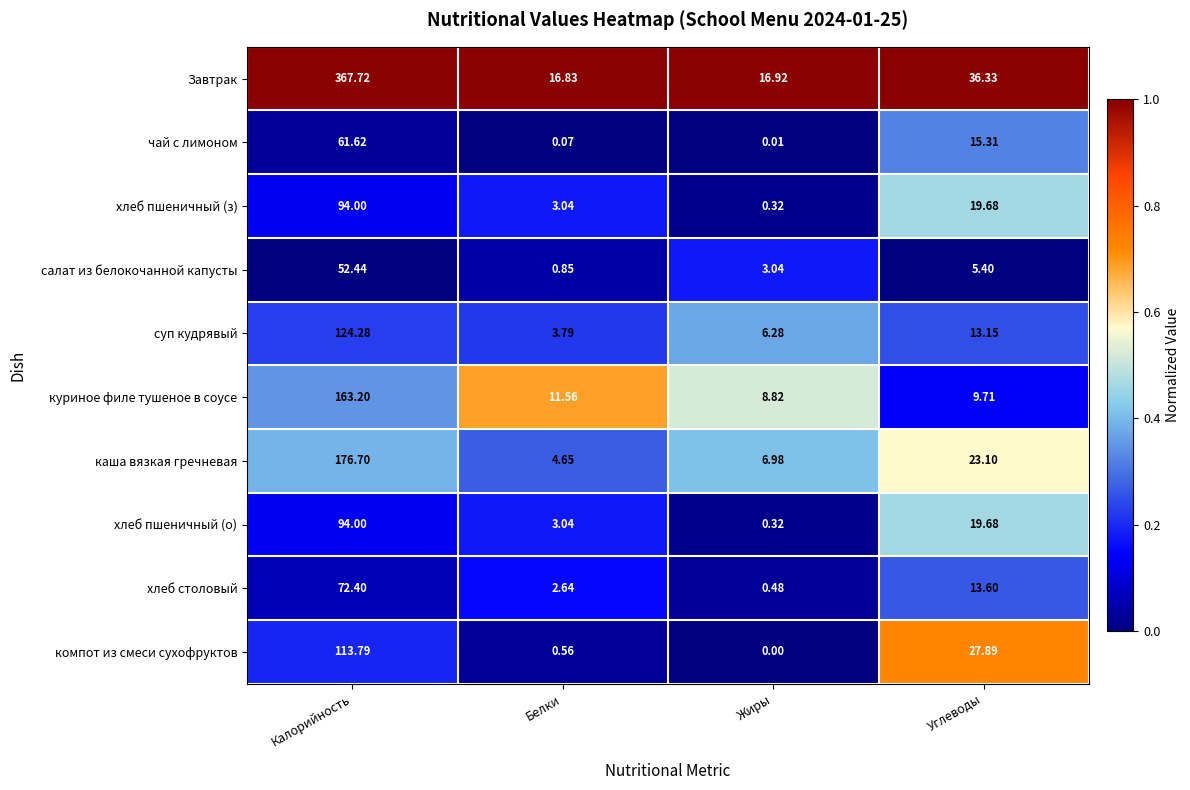

Which label corresponds to the largest value in the chart?

Калорийность